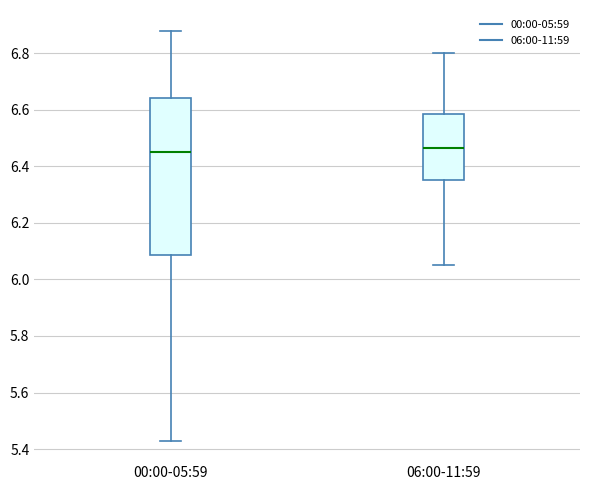

Reading left to right, transcribe this box plot: for each box, give where its median line is, the range the box spans, and where its two whiskers end, as read against the y-axis. The values are not printed on the chart, so give them approximately, as read against the axis.

00:00-05:59: median 6.46, box 6.08 to 6.64, whiskers 5.44 to 6.88
06:00-11:59: median 6.46, box 6.36 to 6.58, whiskers 6.06 to 6.80